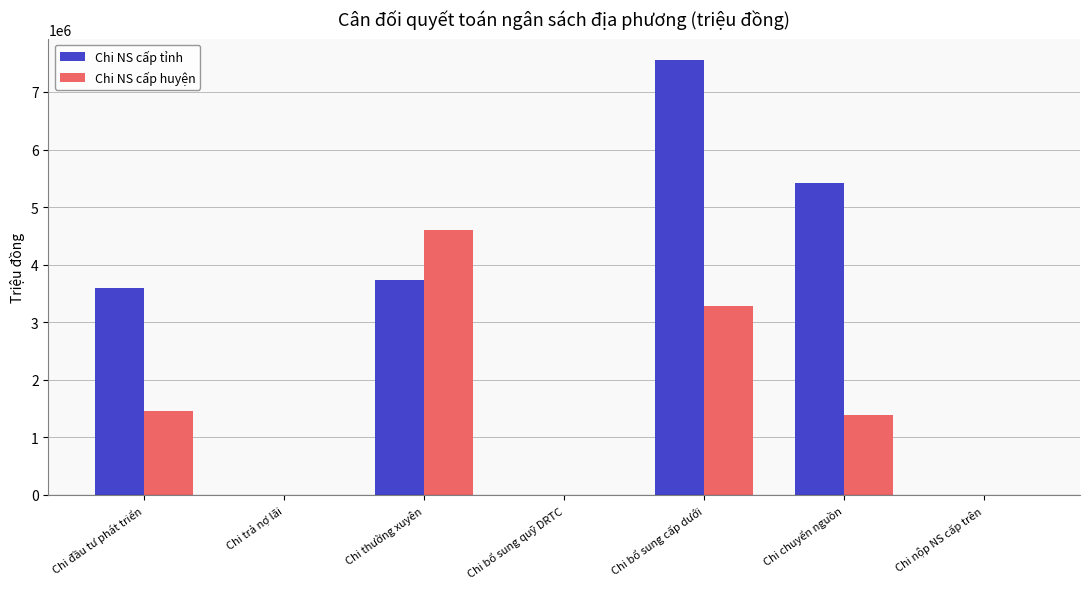

Between Chi đầu tư phát triển and Chi thường xuyên, which series saw the biggest shift?

Chi NS cấp huyện